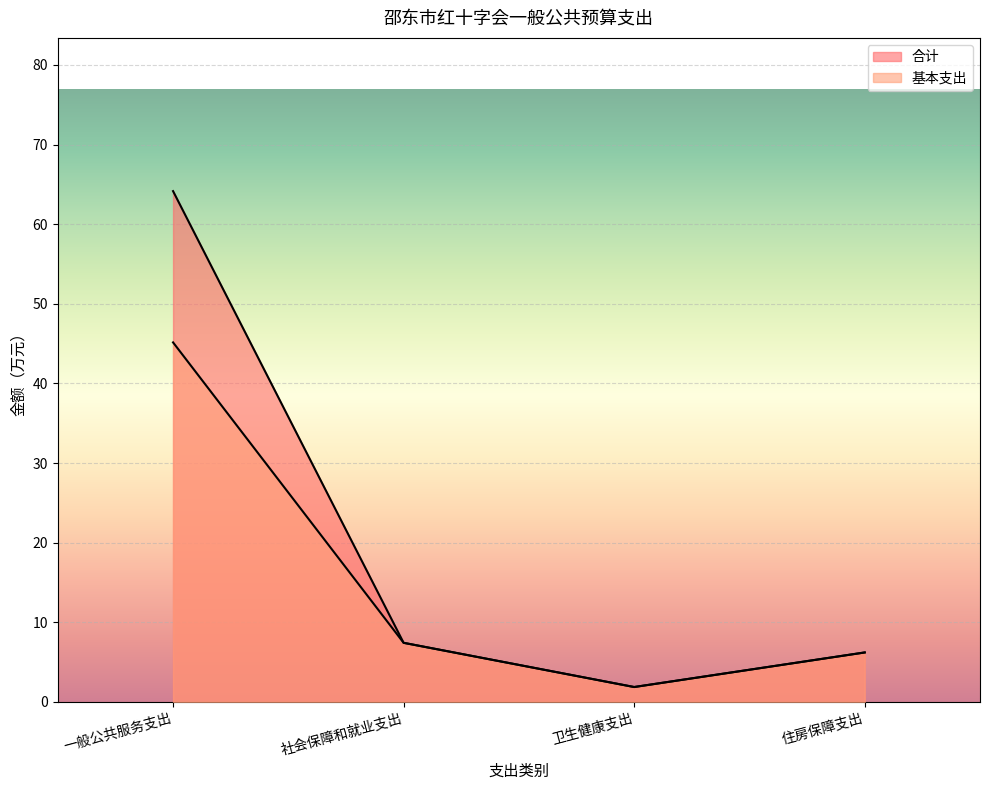

Reading left to right, transcribe all the data shown in this chart.

合计: 一般公共服务支出=64.1	社会保障和就业支出=7.4	卫生健康支出=1.9	住房保障支出=6.2
基本支出: 一般公共服务支出=45.1	社会保障和就业支出=7.4	卫生健康支出=1.9	住房保障支出=6.2